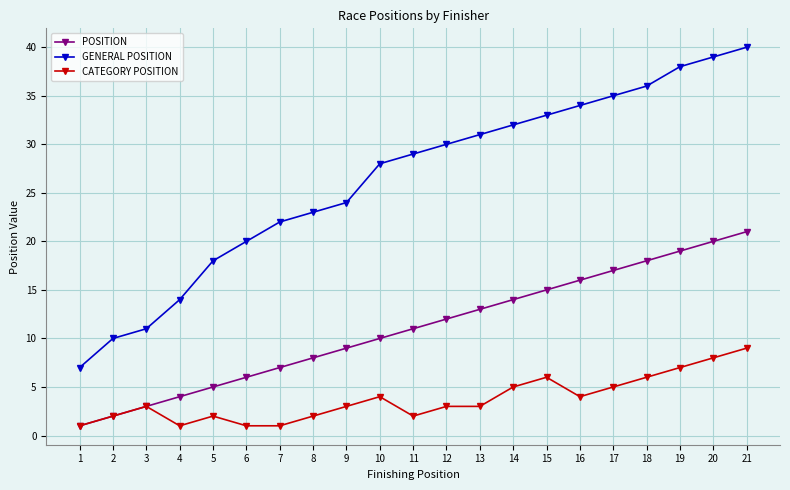

Which category has the highest value across all series?

21